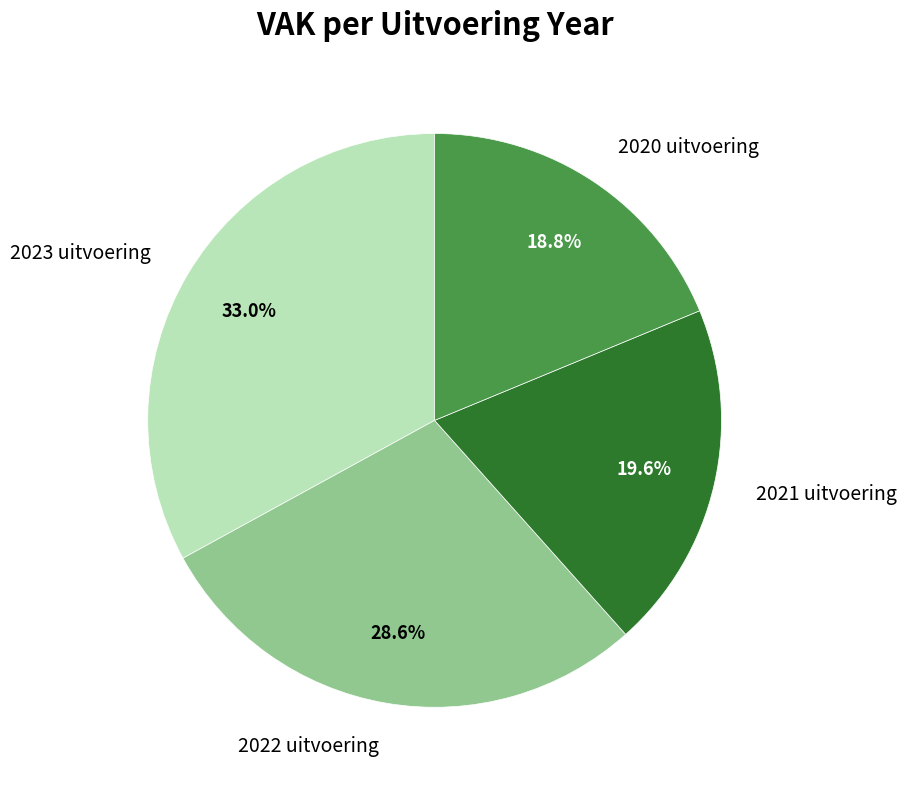

To the nearest percent, what is the difference between the largest and smallest slice percentages?

14%